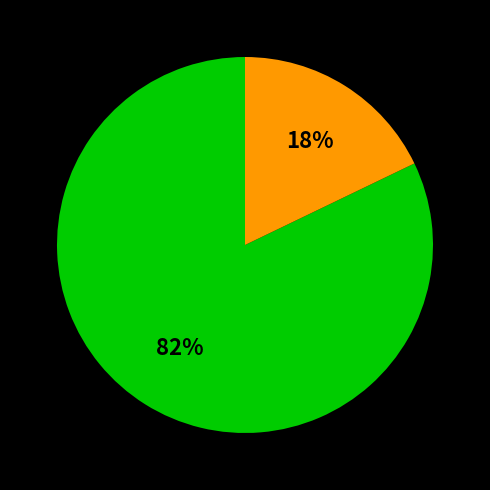

Is there any slice that represents more than half of the pie?

Yes